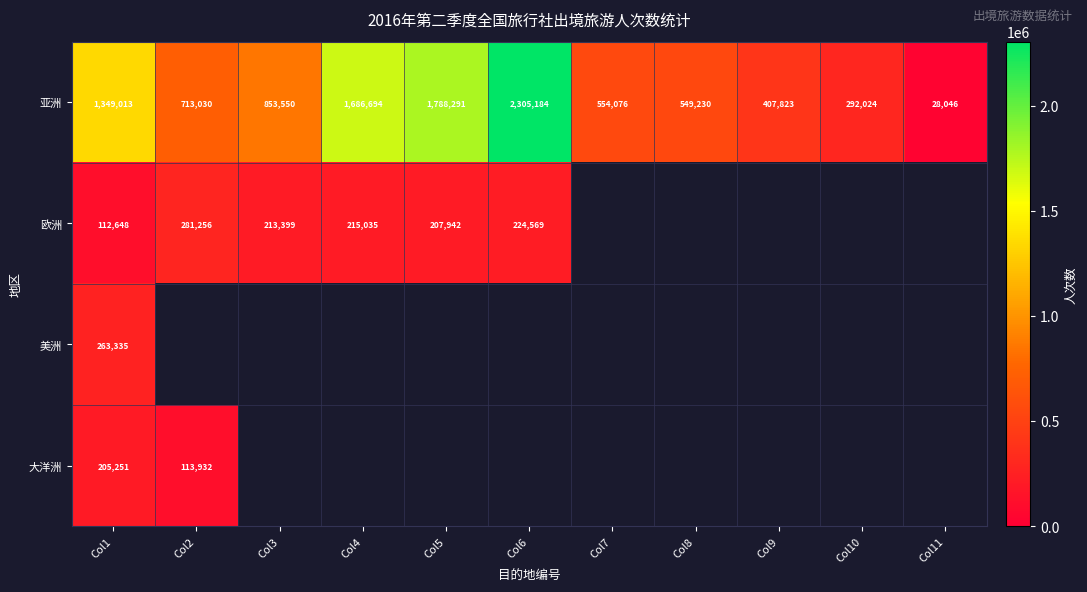

Which has a higher value, Col11 or Col3?

Col3